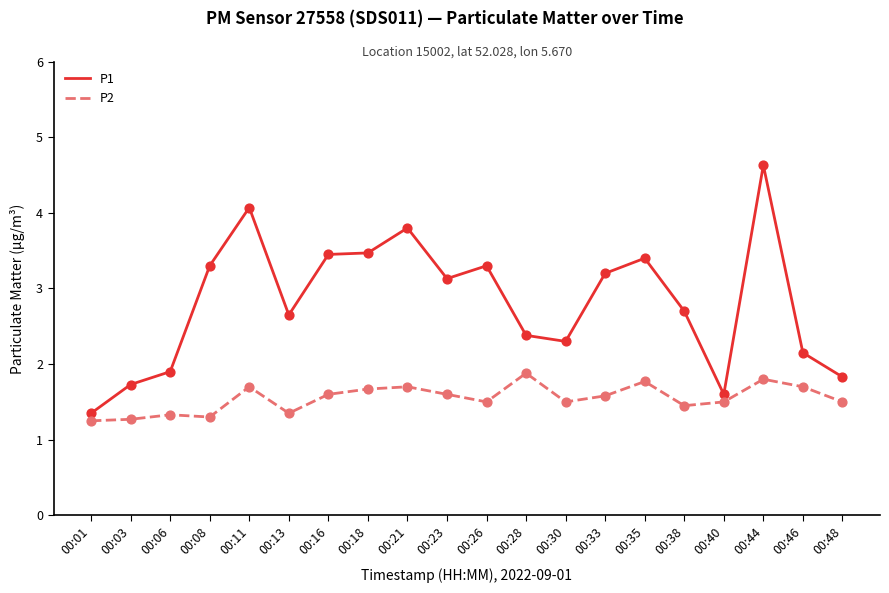

Is the value of P2 at 00:48 greater than the value of P1 at 00:44?

No